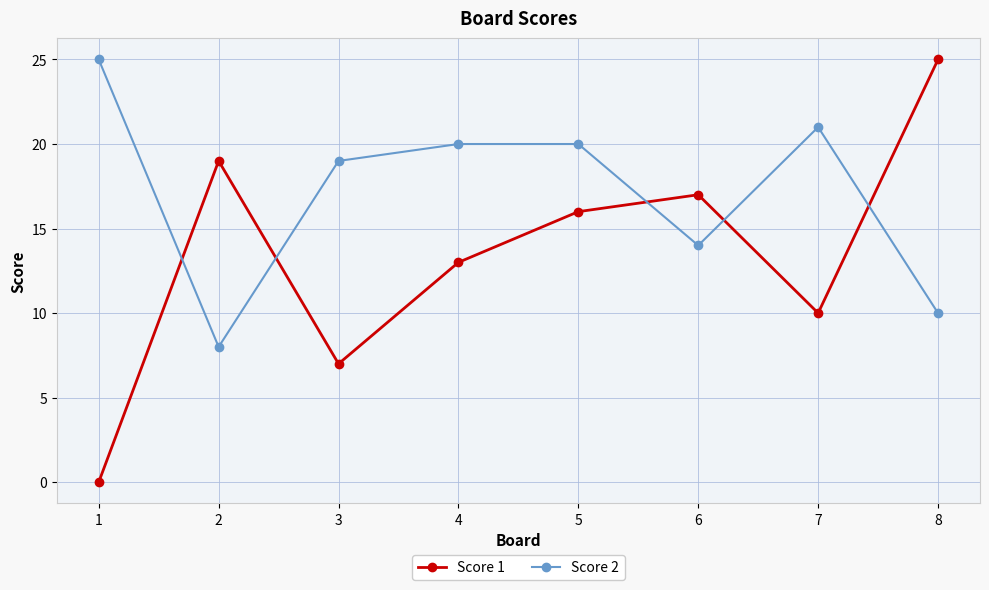

How many positive values does the Score 1 series have?

7